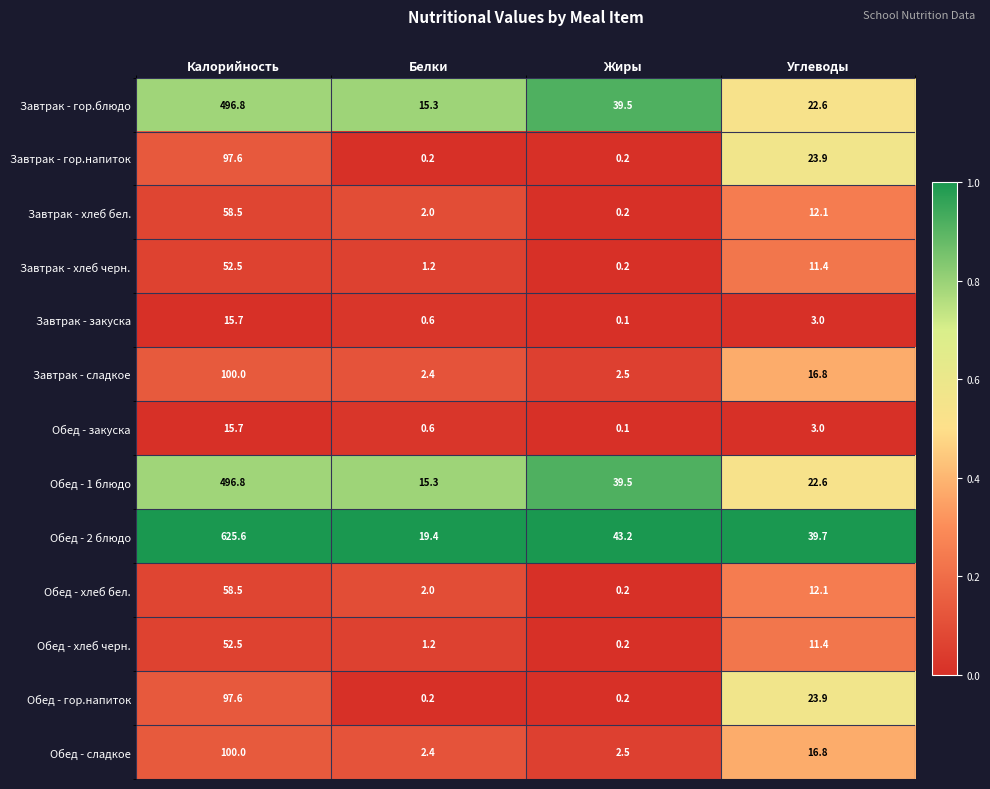

At which label is Обед - 1 блюдо closest to 256?

Жиры